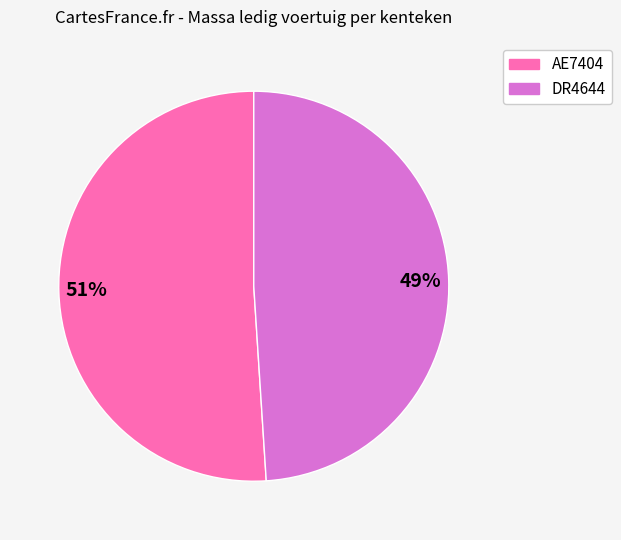

To the nearest percent, what portion does 49% represent?

49%